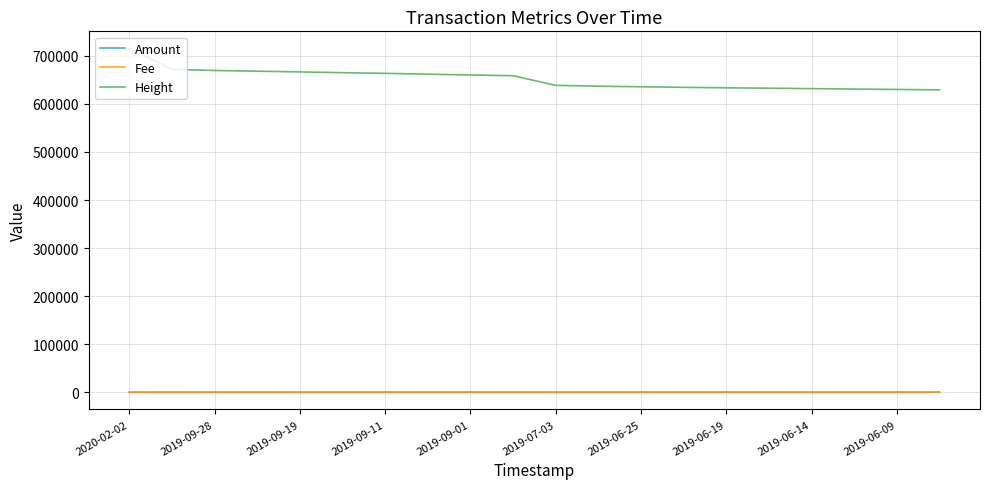

True or false: Amount and Height cross at least once.

False